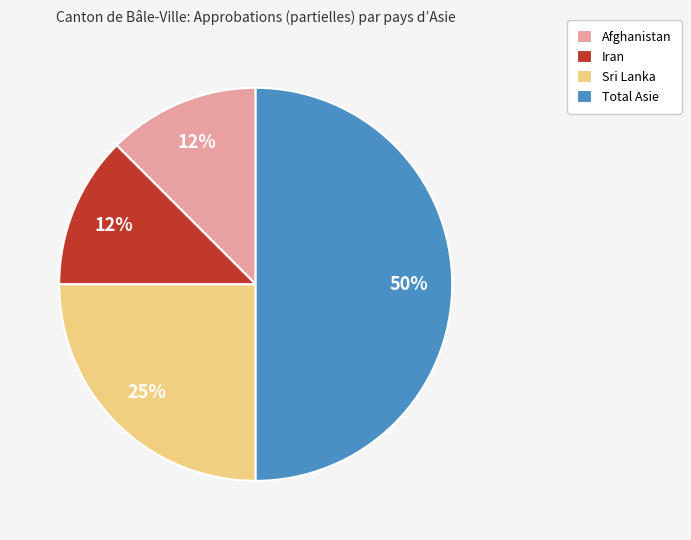

To the nearest percent, what is the average slice percentage?

25%